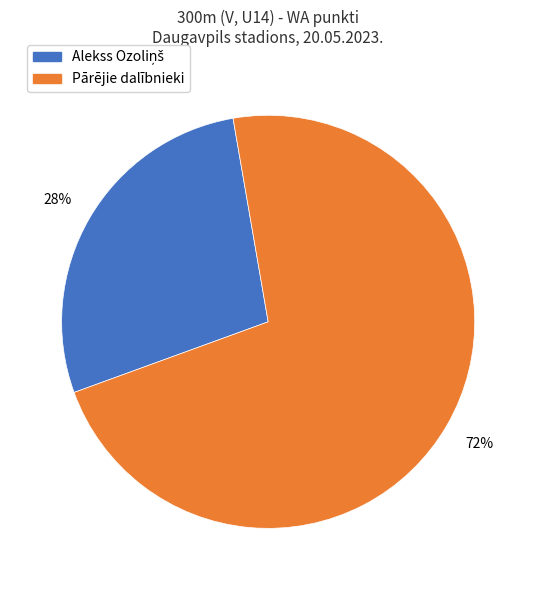

Does any single category account for the majority?

Yes